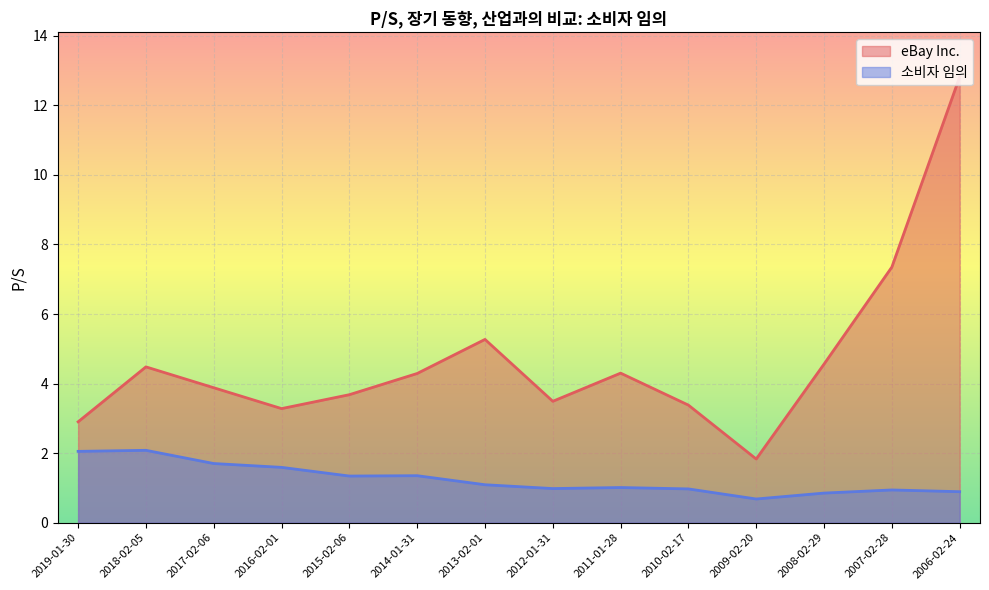

What is the difference between the 소비자 임의 values at 2008-02-29 and 2013-02-01?

0.2